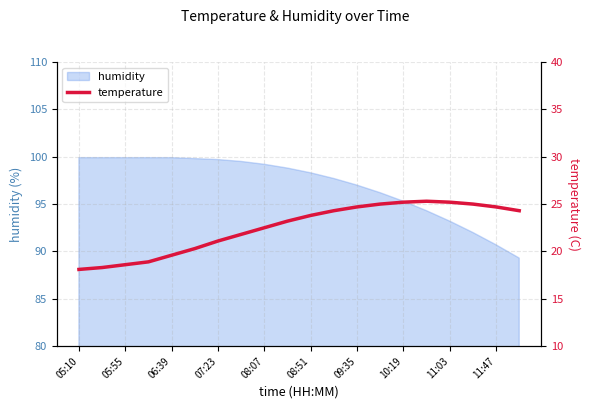

Is it true that humidity equals 23.2 at 05:10?

False